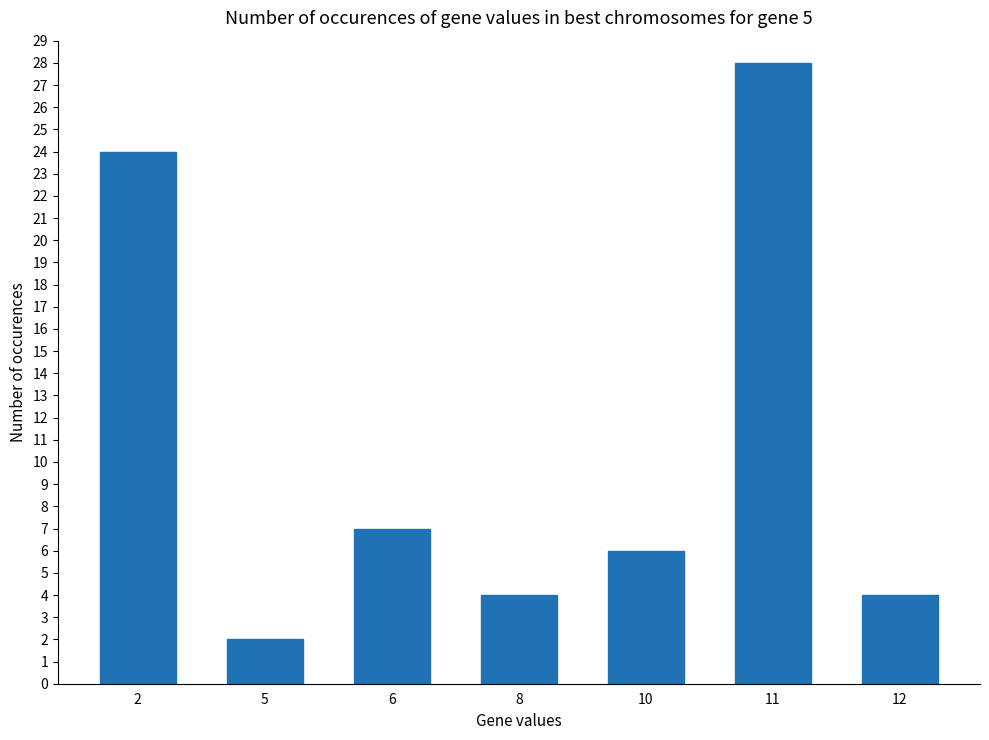

Which category has the lowest value across all series?

5